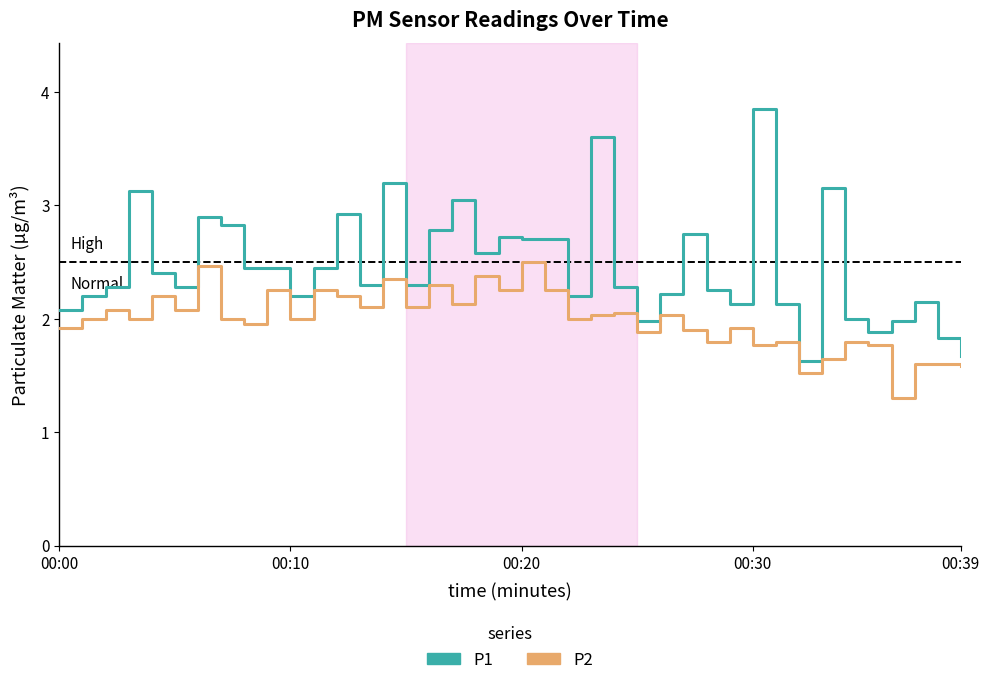

Which series has the largest total across all categories?

P1